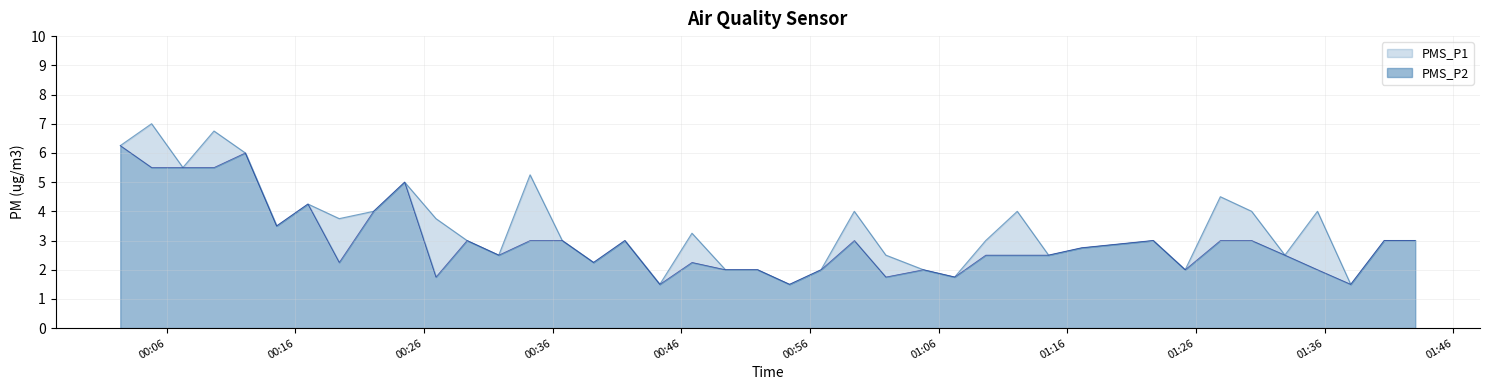

Which series has the widest spread of values?

PMS_P1